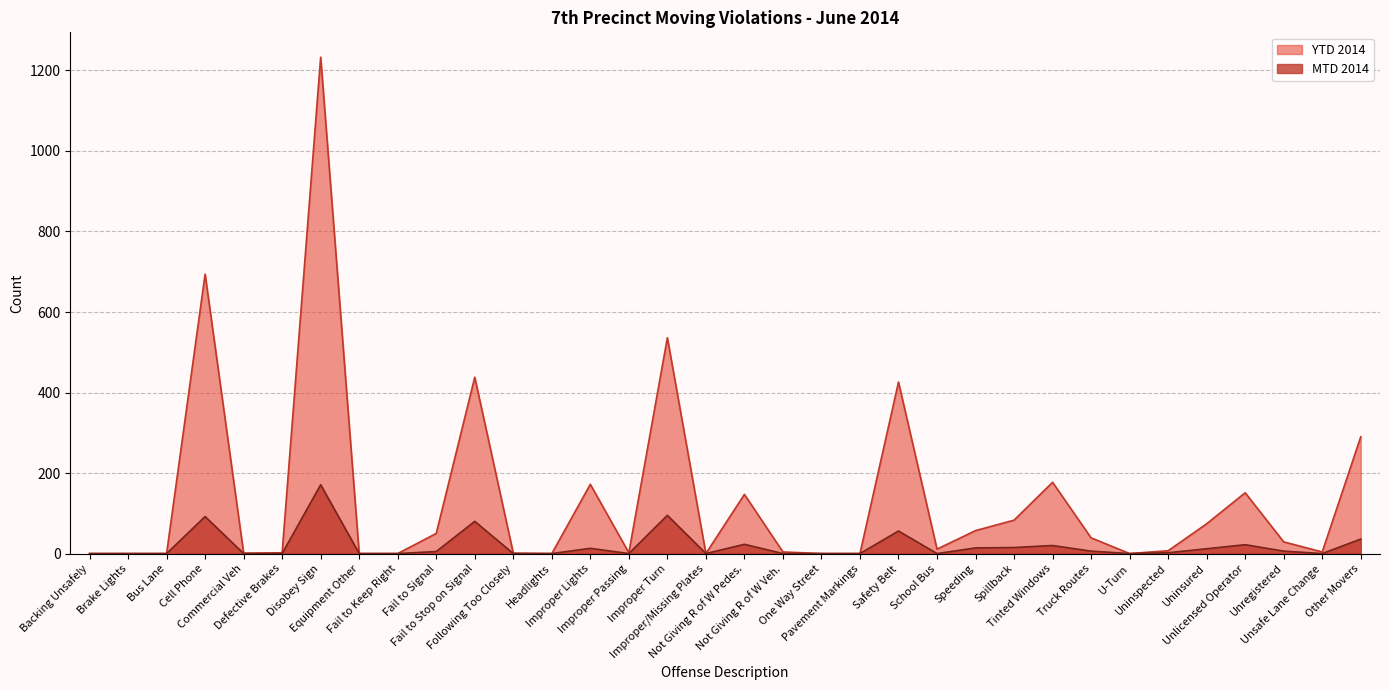

What is the label of the 2nd point from the left?

Brake Lights